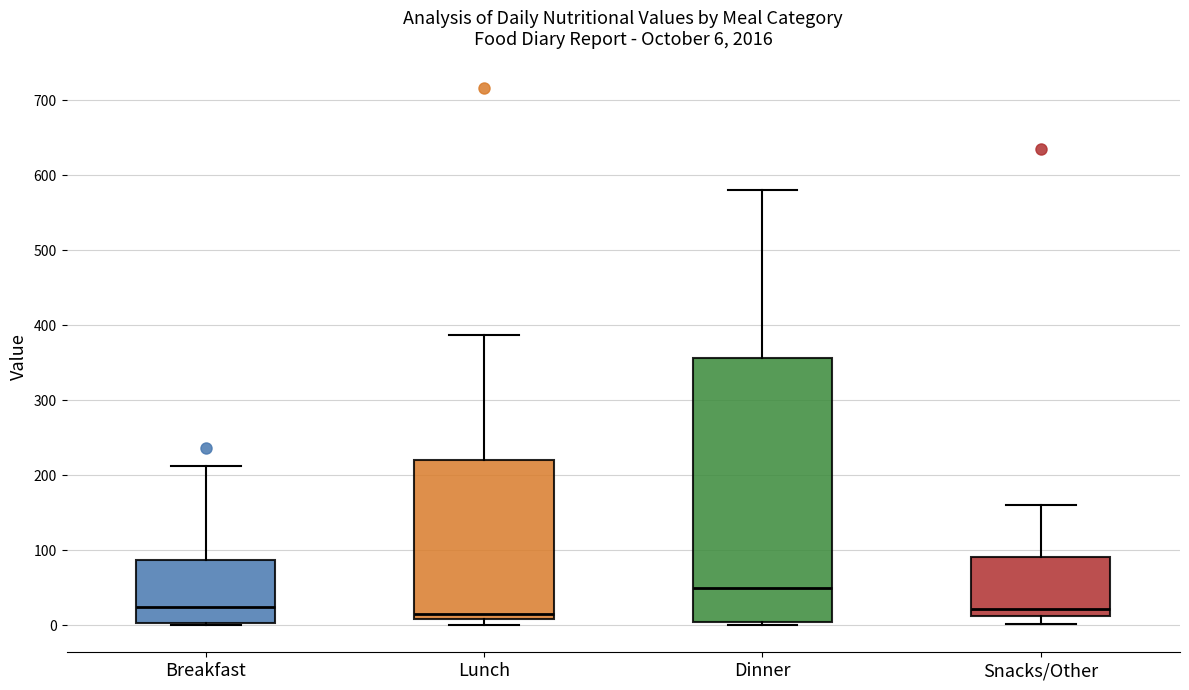

Which box is the tallest, from its lower edge to its upper edge?

Dinner